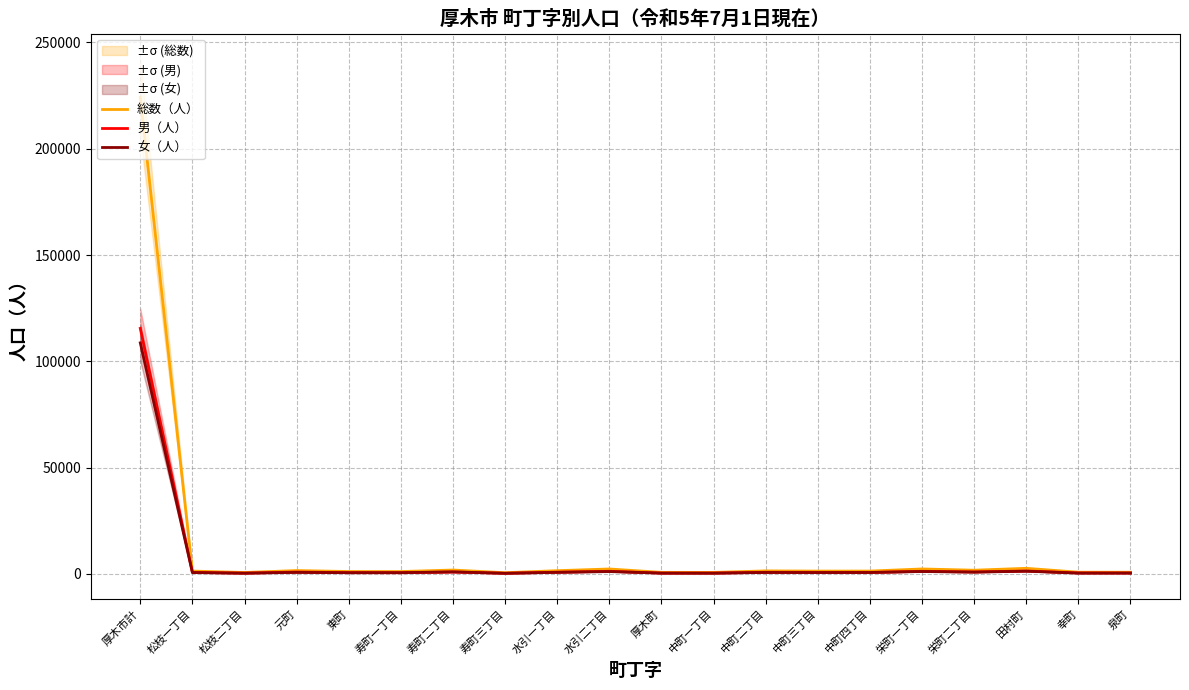

Where is the first local maximum for 女（人）?

元町